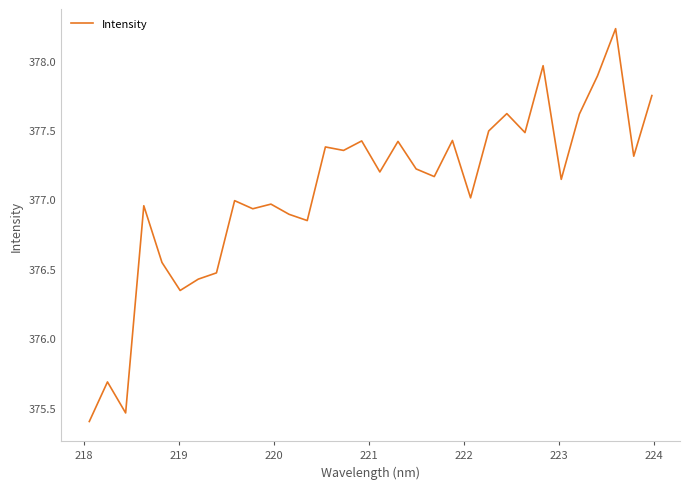

What is the difference between the maximum and minimum values?

2.8